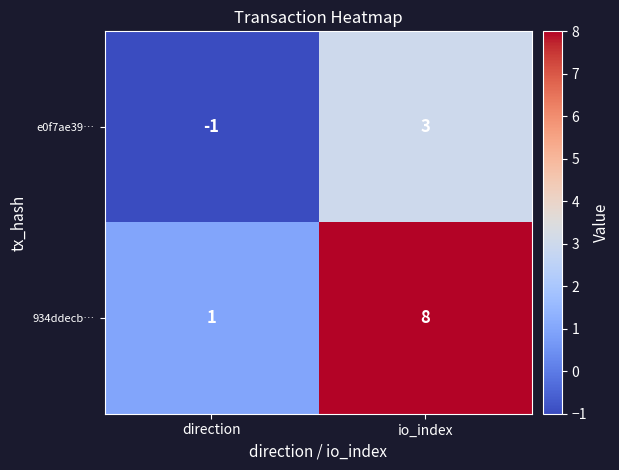

At which label is 934ddecb… closest to 4?

direction